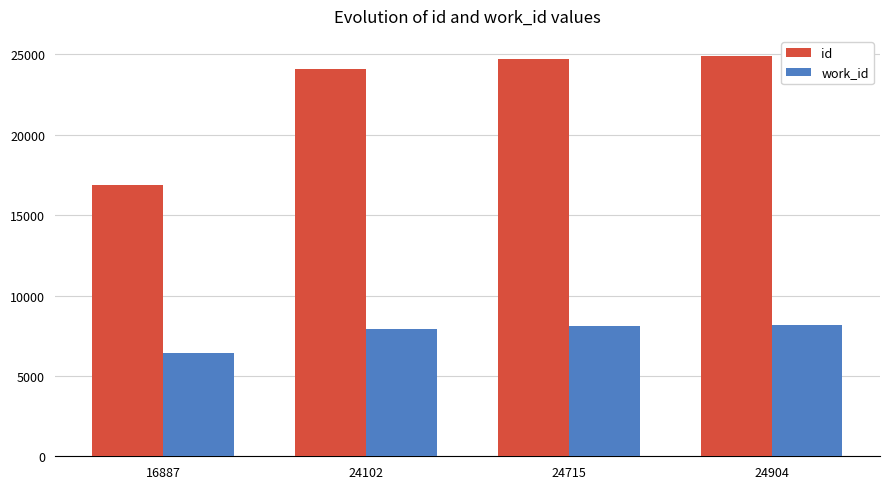

What is the sum of the work_id values at 24715 and 24904?

16238